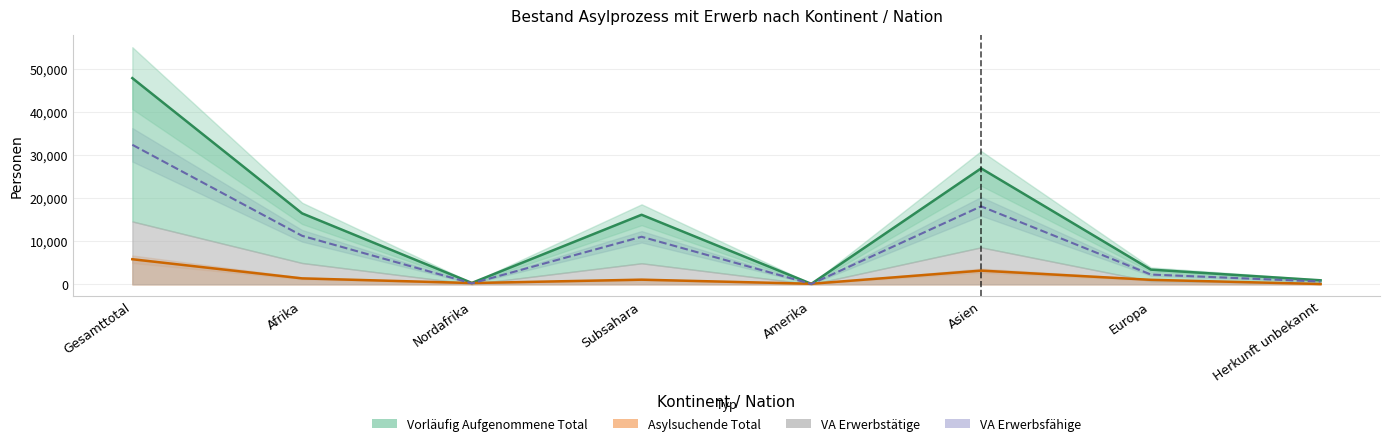

At which category does the data reach its first local valley?

Nordafrika